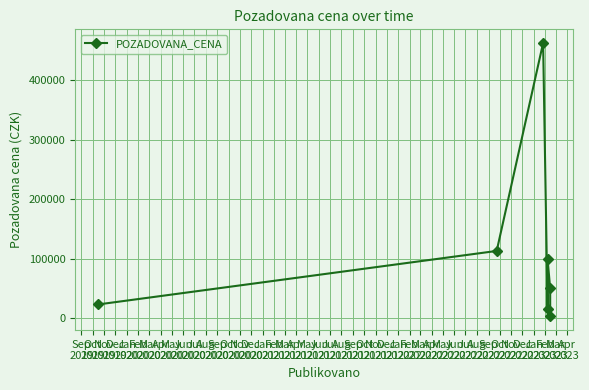

How many interior local peaks (higher than both neighbors) does the data have?

2